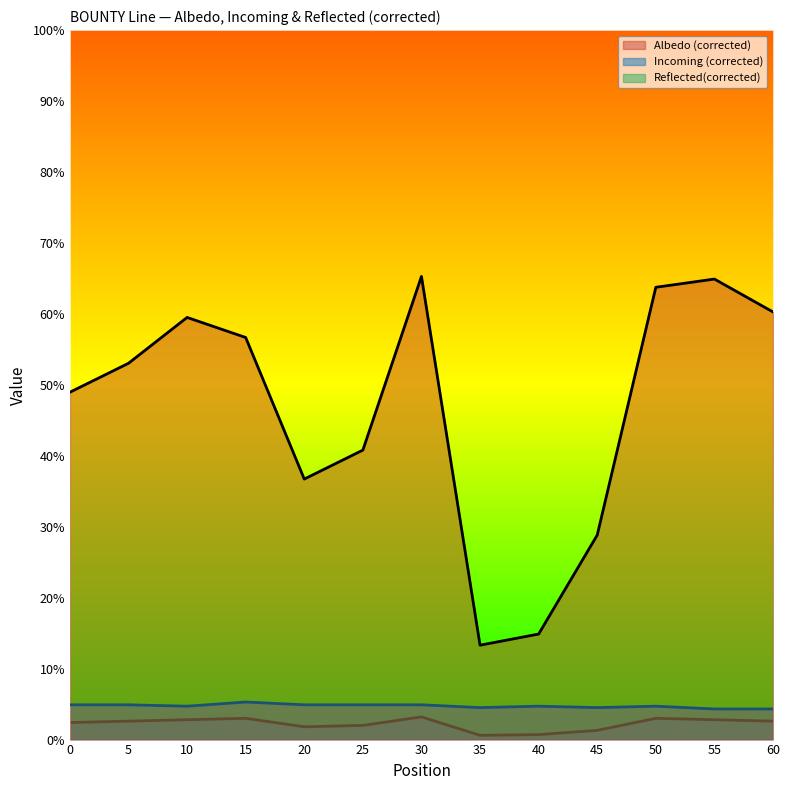

True or false: Reflected(corrected) and Albedo (corrected) cross at least once.

False